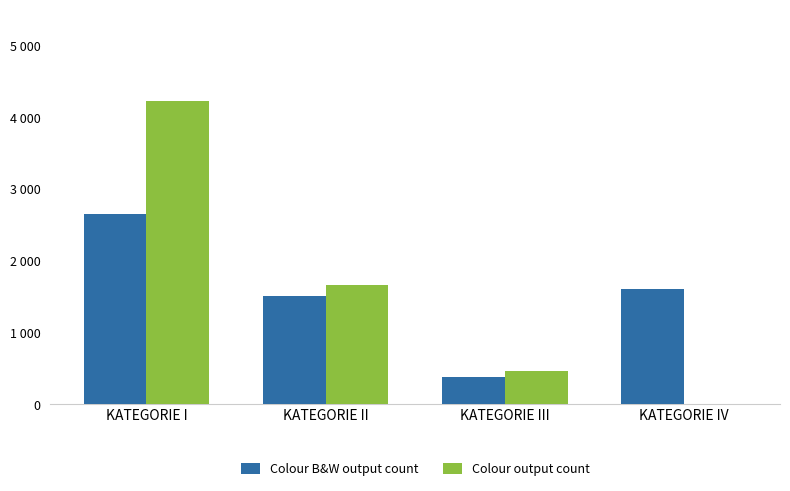

Does the chart contain stacked bars?

No